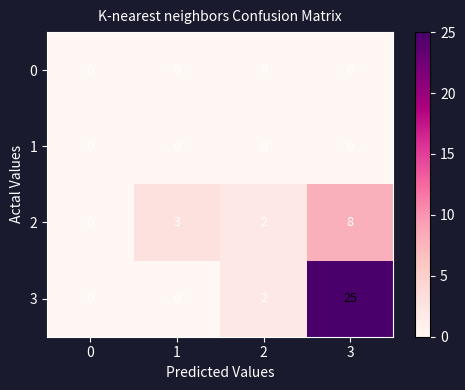

How many positive values does the 2 series have?

3